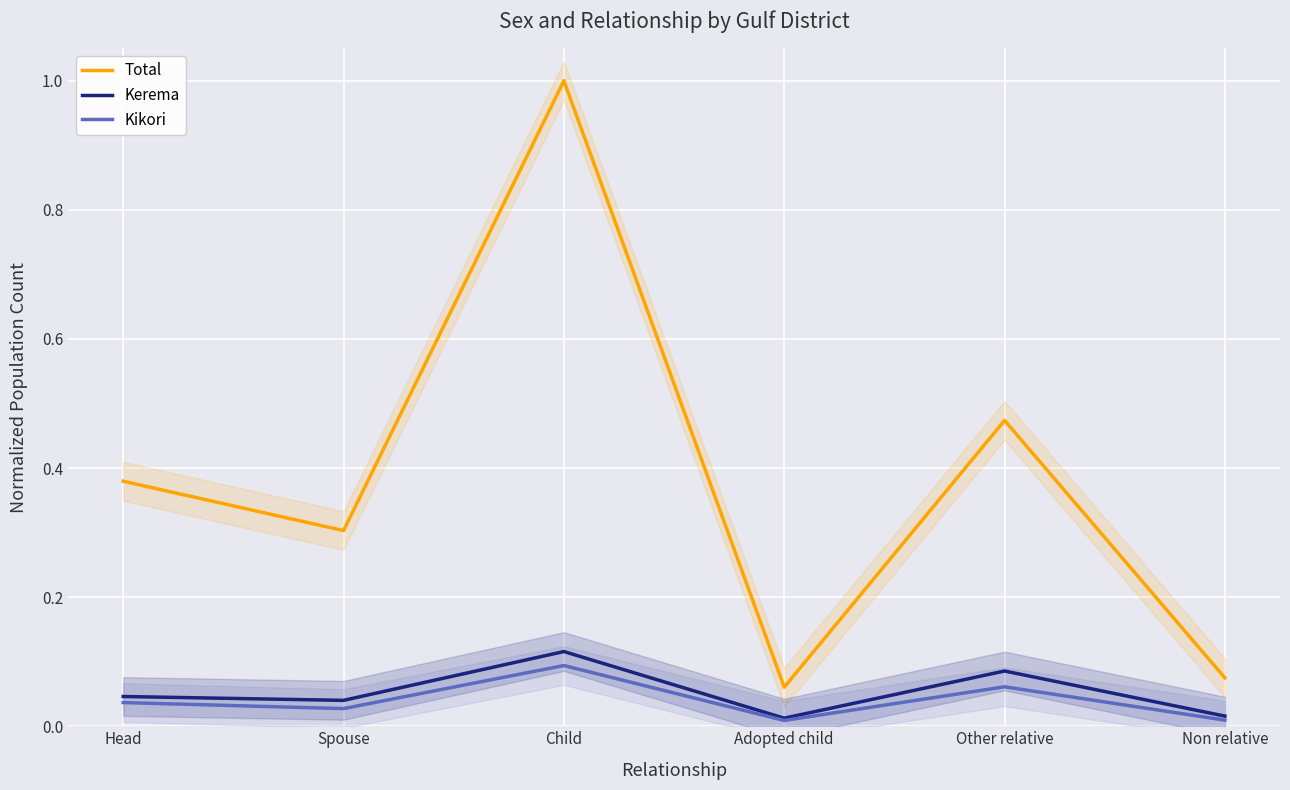

What are all the series names shown in the legend?

Total, Kerema, Kikori